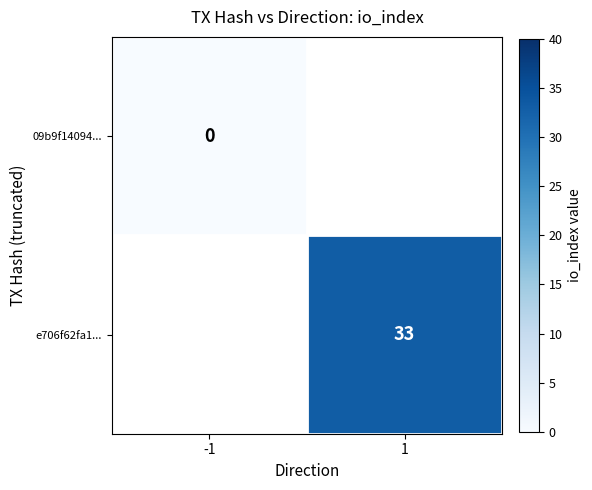

Is the value of e706f62fa1... at 1 greater than the value of 09b9f14094... at -1?

Yes